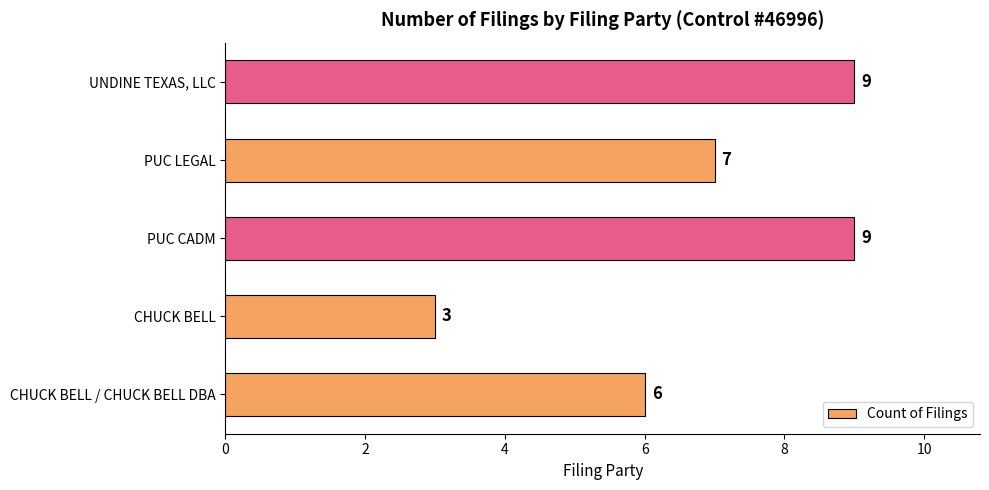

What is the difference between the values at UNDINE TEXAS, LLC and CHUCK BELL?

6